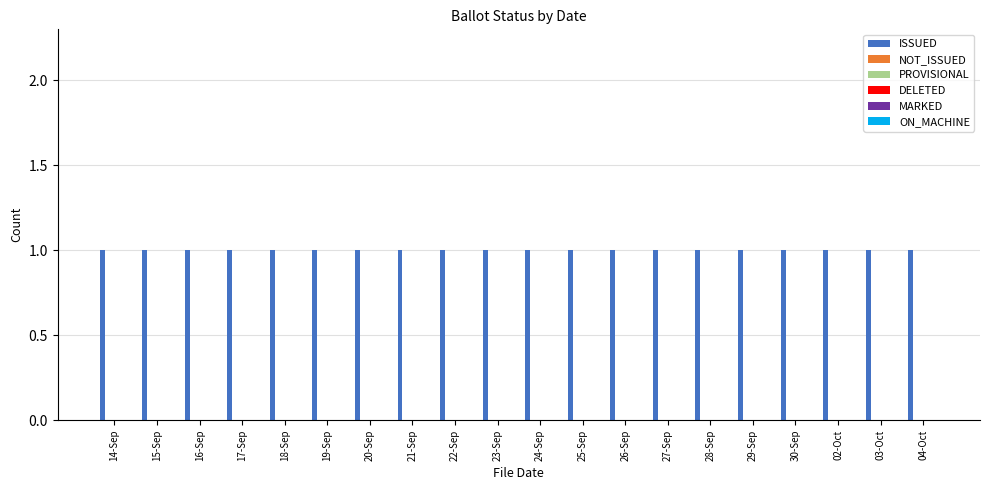

What is the label of the 15th bar from the right?

19-Sep